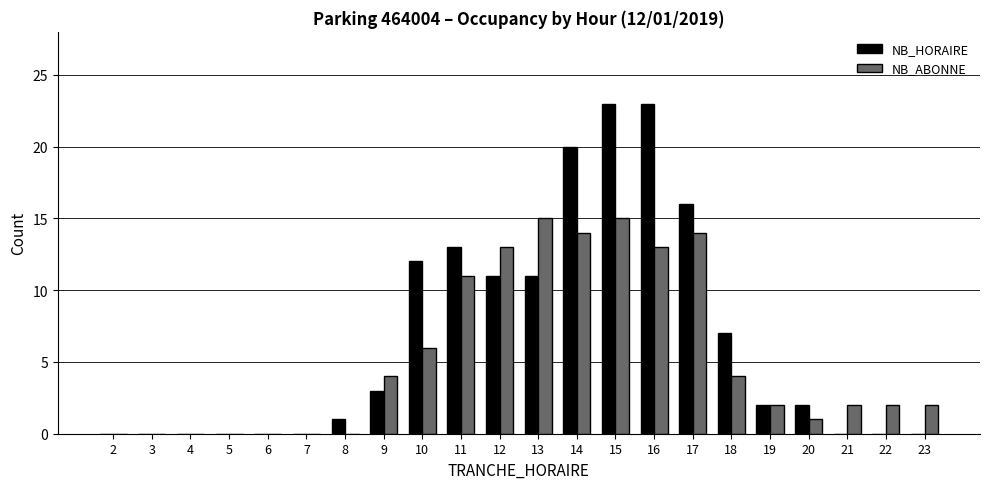

Is the value of NB_HORAIRE at 22 greater than the value of NB_ABONNE at 16?

No